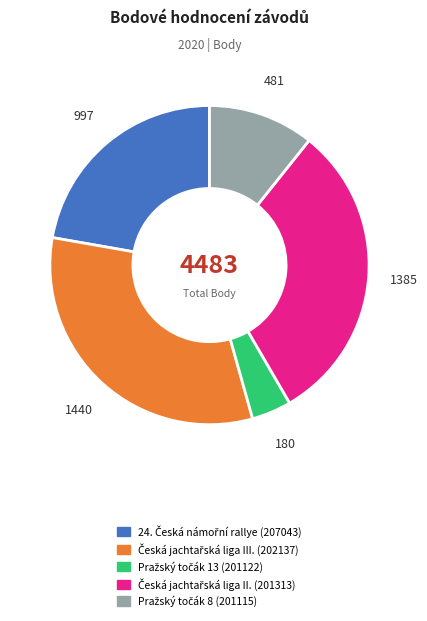

Does any single category account for the majority?

No